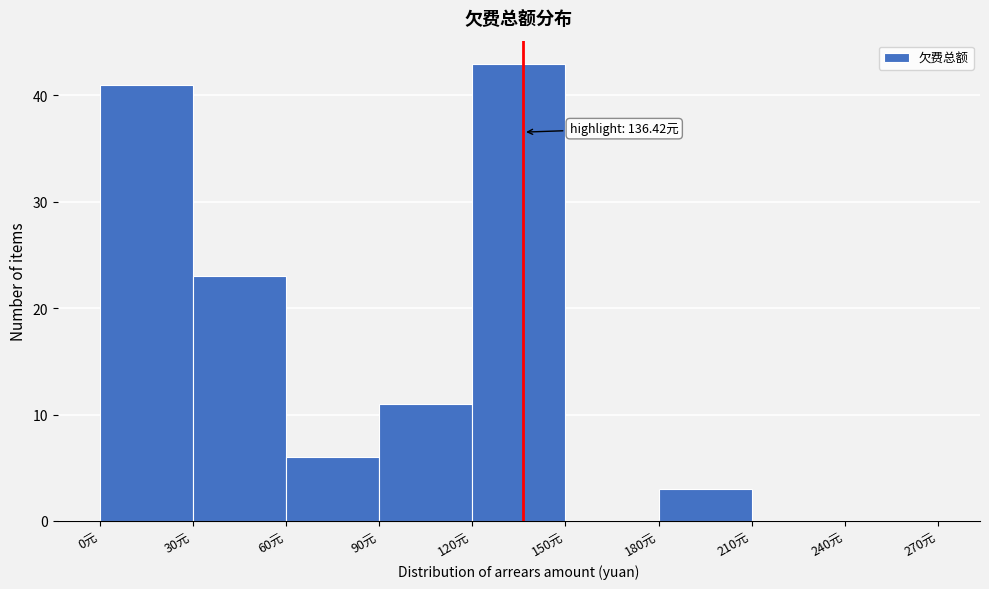

Which range on the x-axis has the tallest bar?

120 to 150